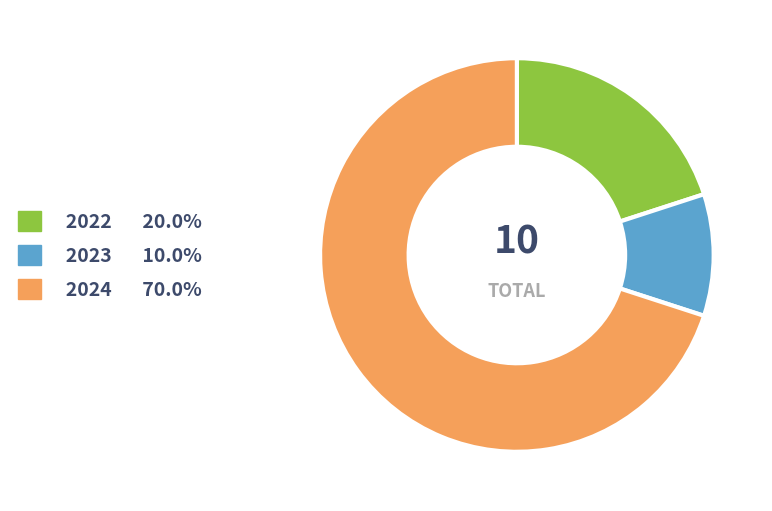

Is the sum of 2023 and 2024 greater than half?

Yes